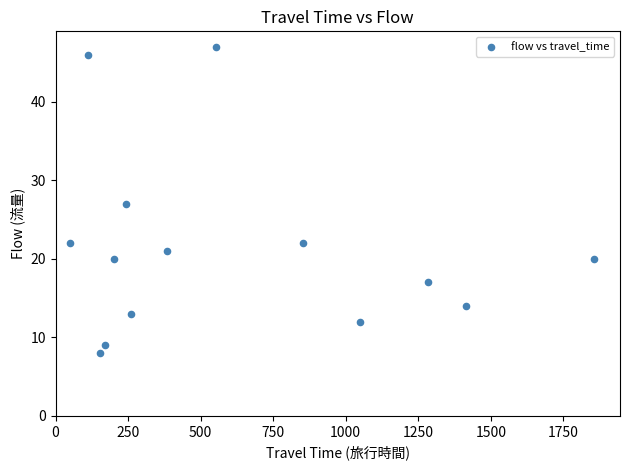

What is the range of Y values (max minus min)?

39